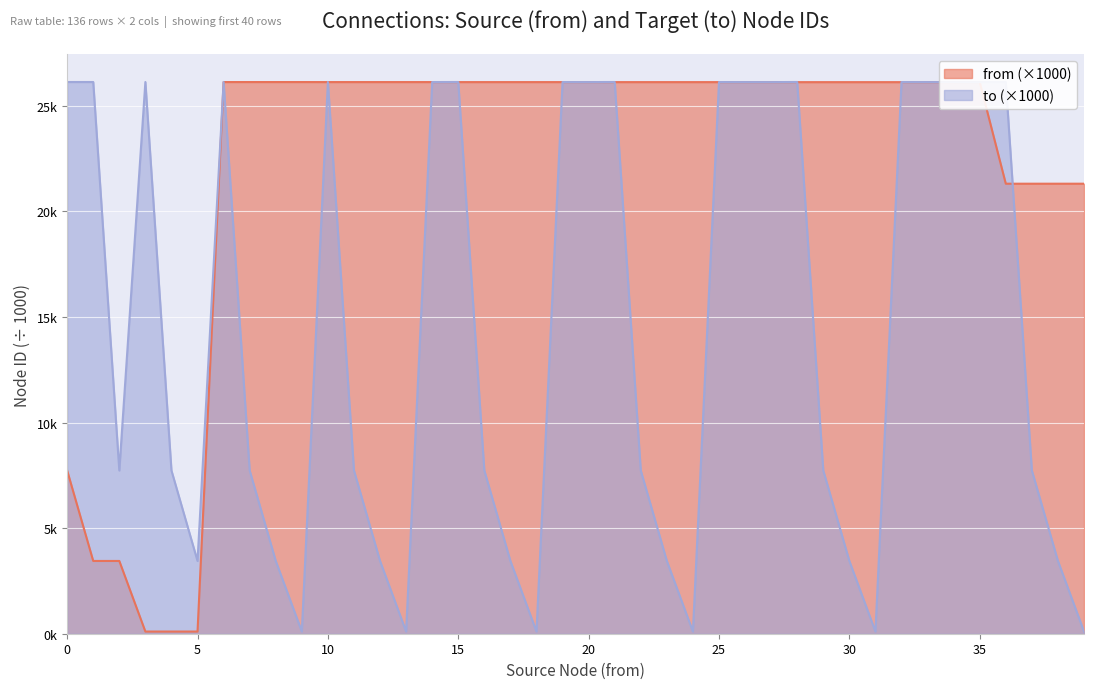

Reading left to right, transcribe all the data shown in this chart.

from: 7.7	3.4	3.4	0.1	0.1	0.1	26.1	26.1	26.1	26.1	26.1	26.1	26.1	26.1	26.1	26.1	26.1	26.1	26.1	26.1	26.1	26.1	26.1	26.1	26.1	26.1	26.1	26.1	26.1	26.1	26.1	26.1	26.1	26.1	26.1	26.1	21.3	21.3	21.3	21.3
to: 26.1	26.1	7.7	26.1	7.7	3.4	26.1	7.7	3.4	0.1	26.1	7.7	3.4	0.1	26.1	26.1	7.7	3.4	0.1	26.1	26.1	26.1	7.7	3.4	0.1	26.1	26.1	26.1	26.1	7.7	3.4	0.1	26.1	26.1	26.1	26.1	26.1	7.7	3.4	0.1